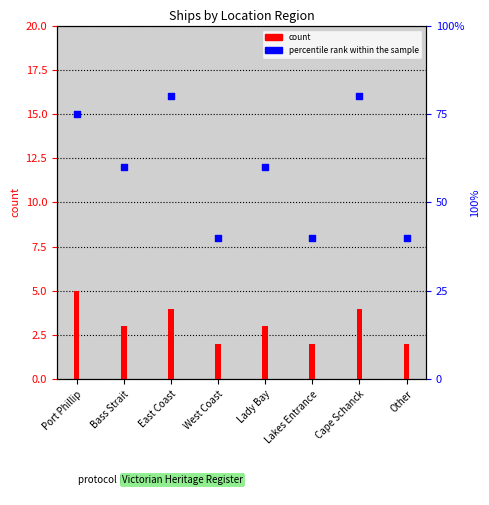

Which series has the largest total across all categories?

percentile rank within the sample